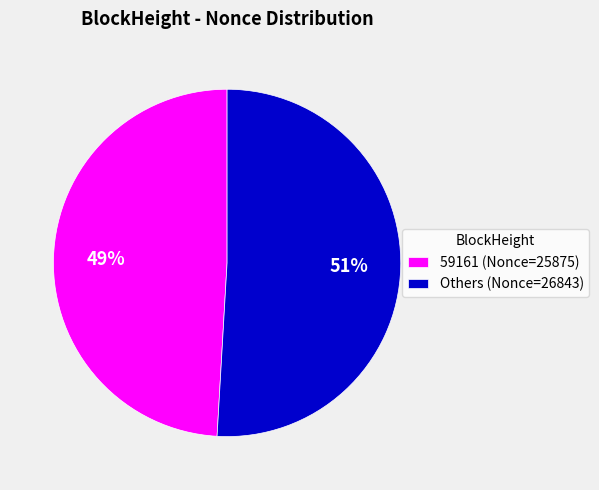

To the nearest percent, what is the average slice percentage?

50%